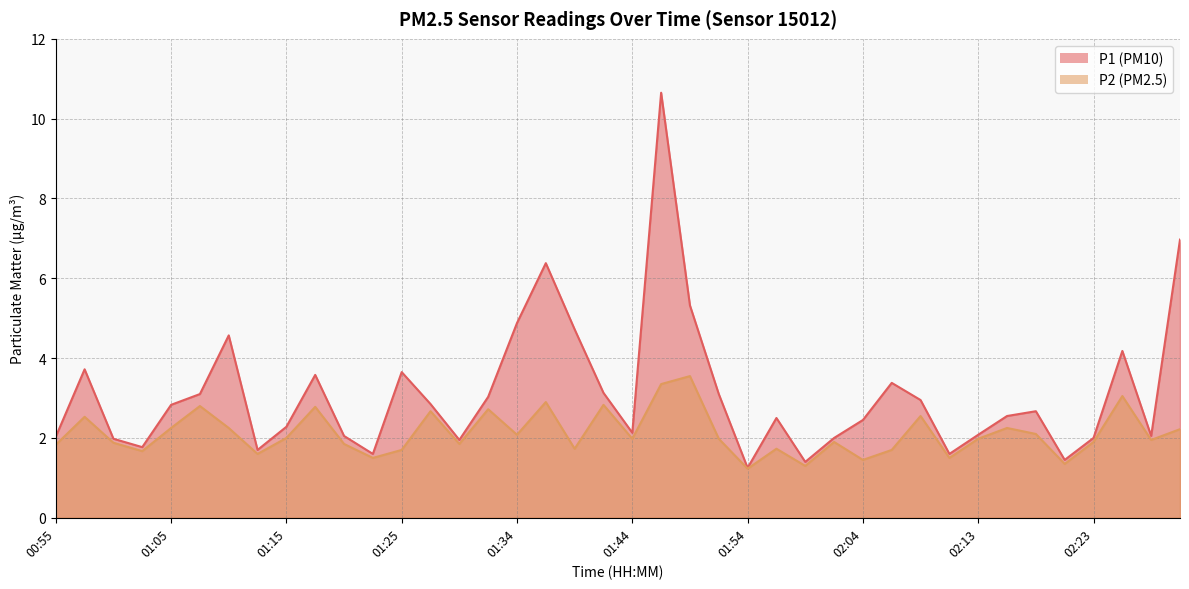

Reading left to right, extract all data points from this chart.

P1: 00:55=2.0	00:58=3.7	01:00=2.0	01:03=1.8	01:05=2.8	01:08=3.1	01:10=4.6	01:12=1.7	01:15=2.3	01:17=3.6	01:20=2.0	01:22=1.6	01:25=3.6	01:27=2.9	01:29=1.9	01:32=3.0	01:34=4.9	01:37=6.4	01:39=4.7	01:42=3.1	01:44=2.1	01:47=10.7	01:49=5.3	01:51=3.1	01:54=1.2	01:56=2.5	01:59=1.4	02:01=2.0	02:04=2.5	02:06=3.4	02:08=3.0	02:11=1.6	02:13=2.1	02:16=2.5	02:18=2.7	02:21=1.4	02:23=2.0	02:25=4.2	02:28=2.0	02:30=7.0
P2: 00:55=1.8	00:58=2.5	01:00=1.9	01:03=1.7	01:05=2.2	01:08=2.8	01:10=2.2	01:12=1.6	01:15=2.0	01:17=2.8	01:20=1.9	01:22=1.5	01:25=1.7	01:27=2.7	01:29=1.9	01:32=2.7	01:34=2.1	01:37=2.9	01:39=1.7	01:42=2.8	01:44=2.0	01:47=3.4	01:49=3.5	01:51=2.0	01:54=1.2	01:56=1.7	01:59=1.3	02:01=1.9	02:04=1.4	02:06=1.7	02:08=2.5	02:11=1.5	02:13=2.0	02:16=2.2	02:18=2.1	02:21=1.4	02:23=1.9	02:25=3.0	02:28=1.9	02:30=2.2